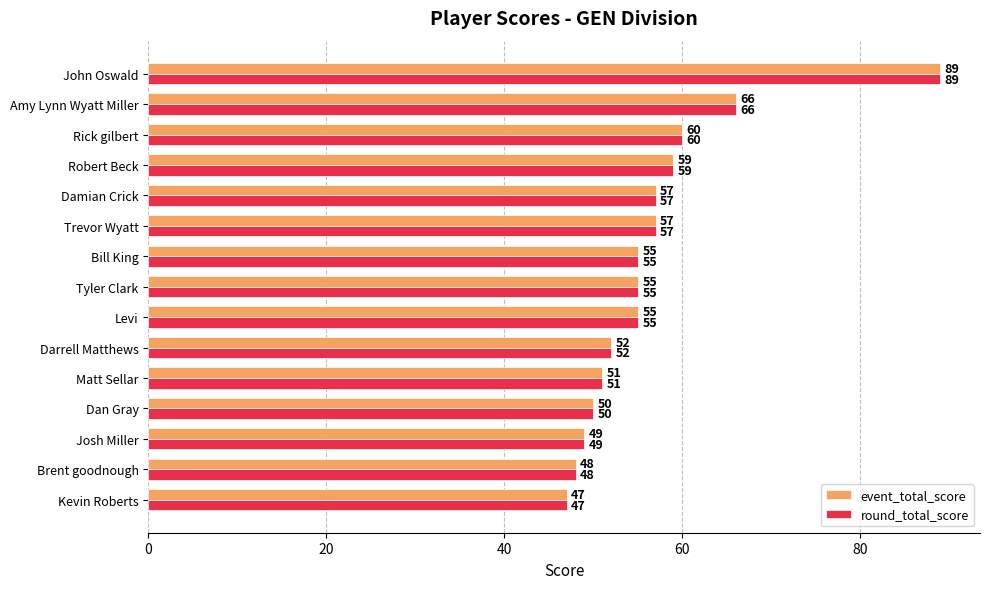

Where is event_total_score nearest to the value 68?

Amy Lynn Wyatt Miller